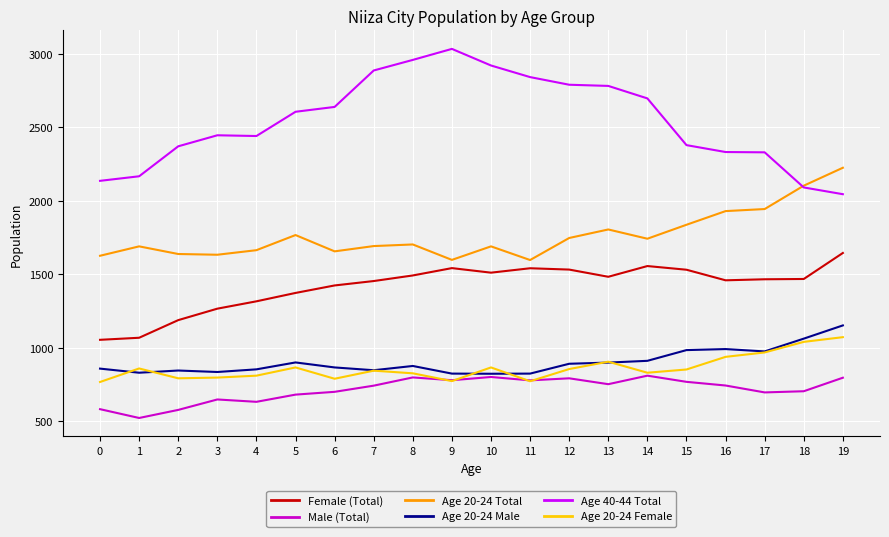

The Age 40-44 Total series shows 1522 at 14. True or false?

False